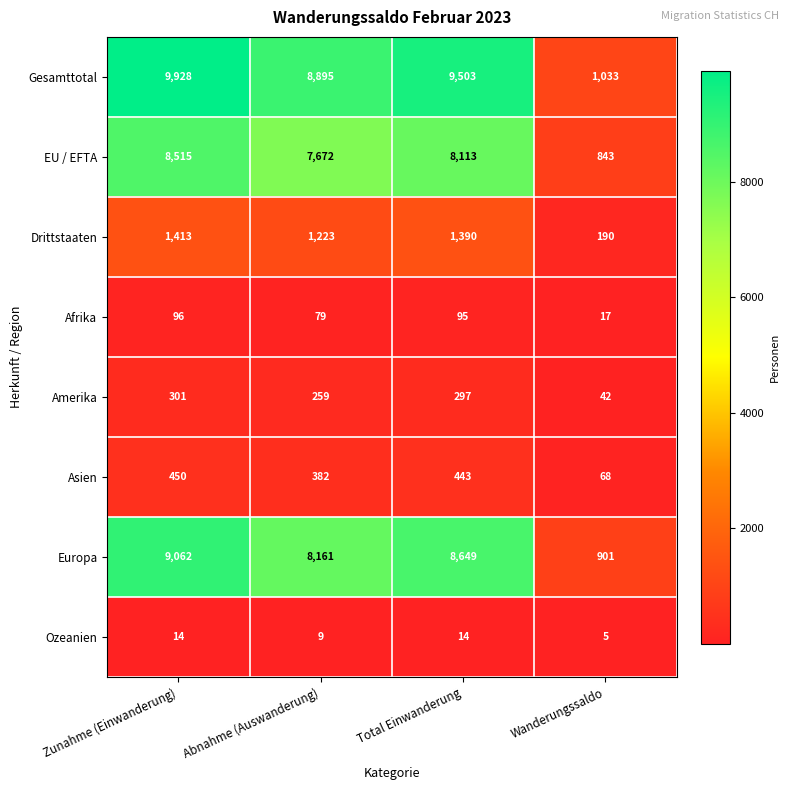

How many values in the Asien series are below 443?

2